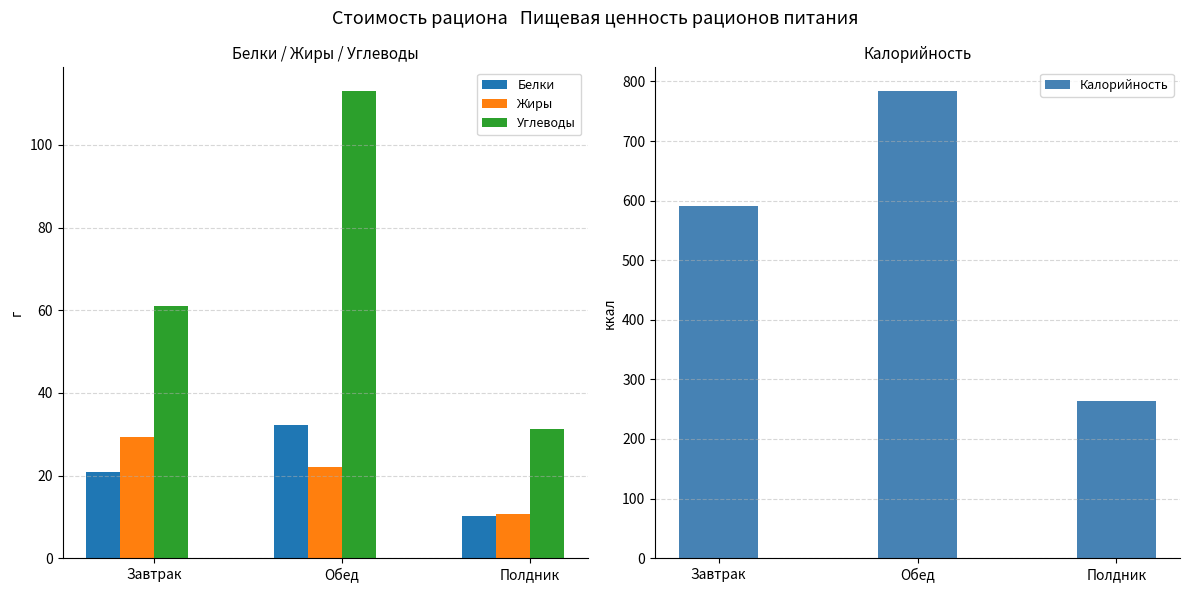

What is the difference between the Калорийность values at Завтрак and Полдник?

327.2